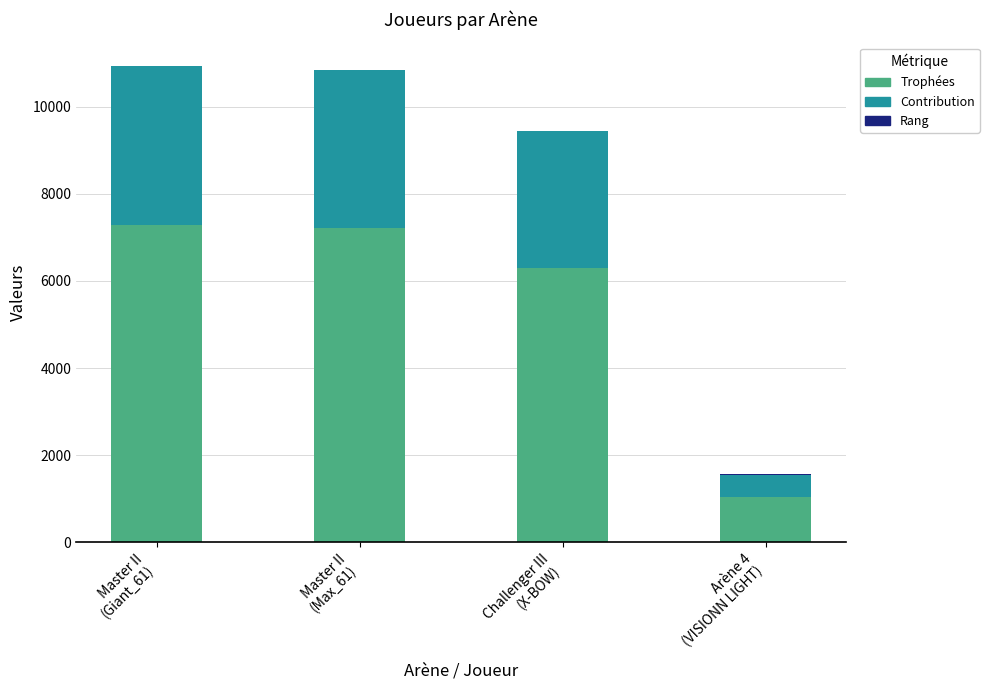

Does the chart contain stacked bars?

Yes